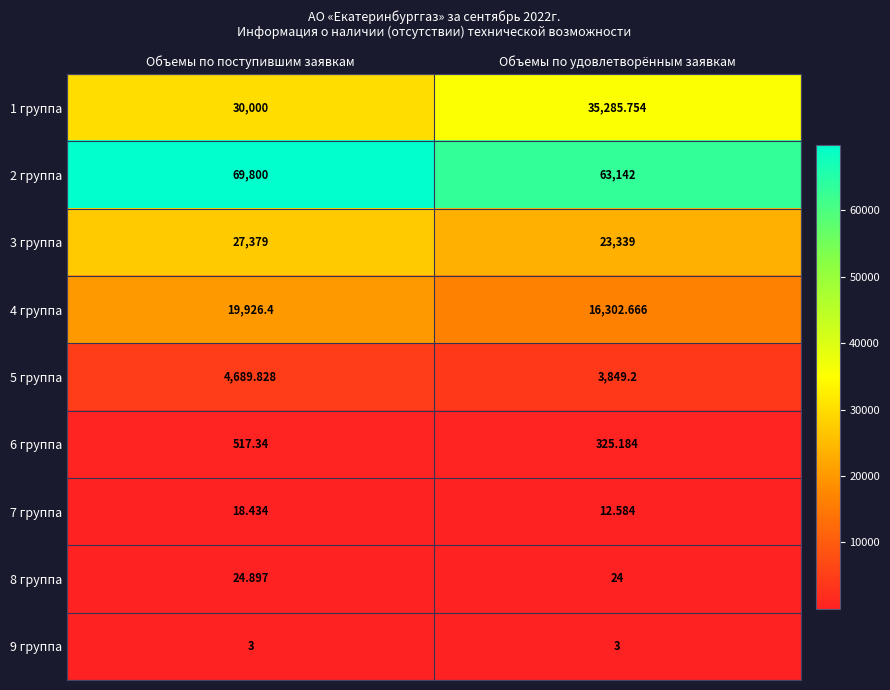

Where does the 6 группа series first go above 517?

Объемы по поступившим заявкам